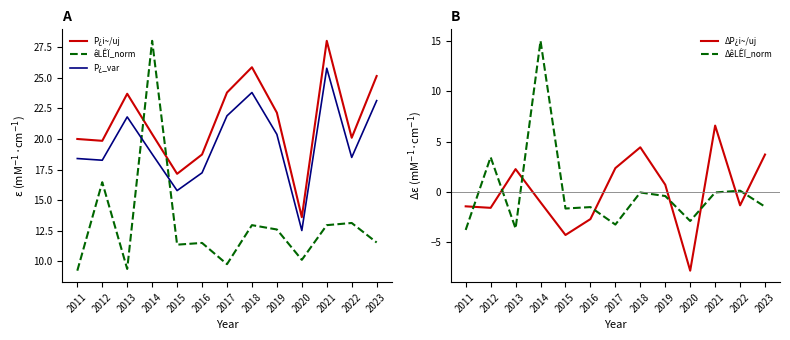

What is the total value across all series at 2014?

81.2